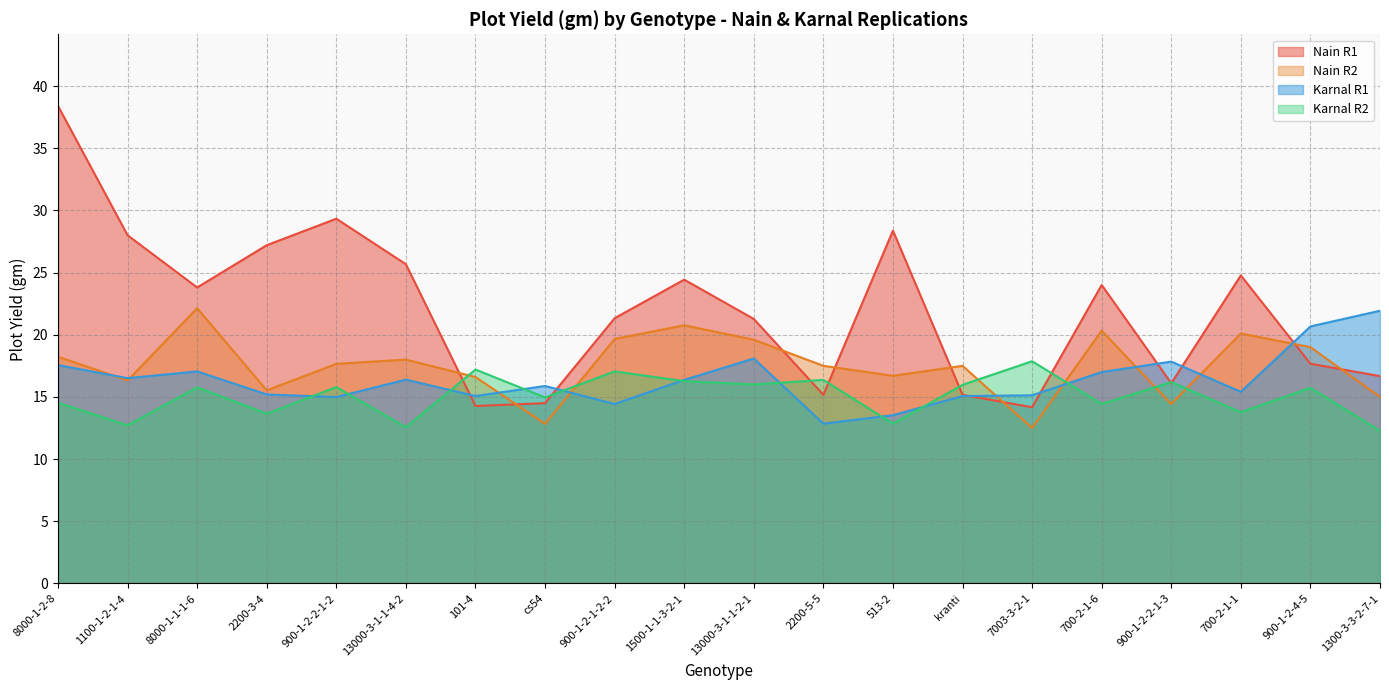

Is it true that Karnal R1 equals 15.1 at 101-4?

True